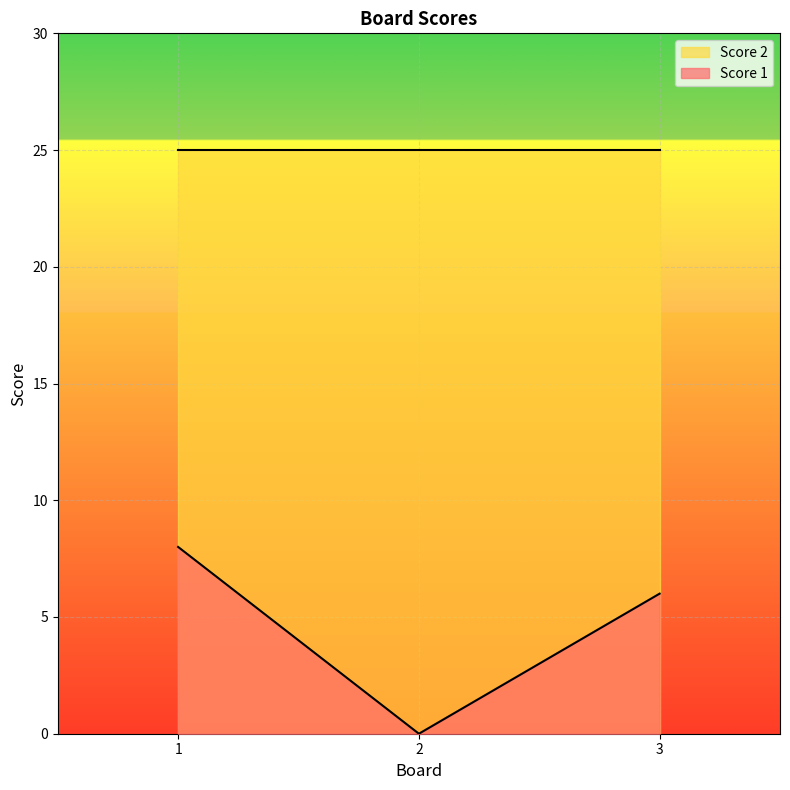

Reading left to right, what are all the values shown in this chart?

8	0	6